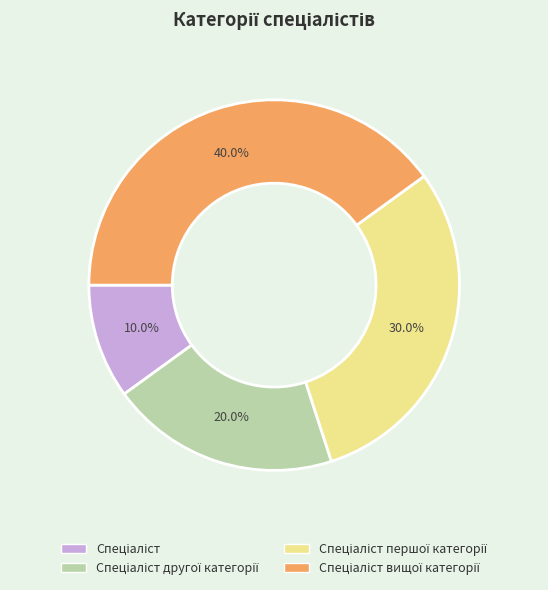

Does any single category account for the majority?

No